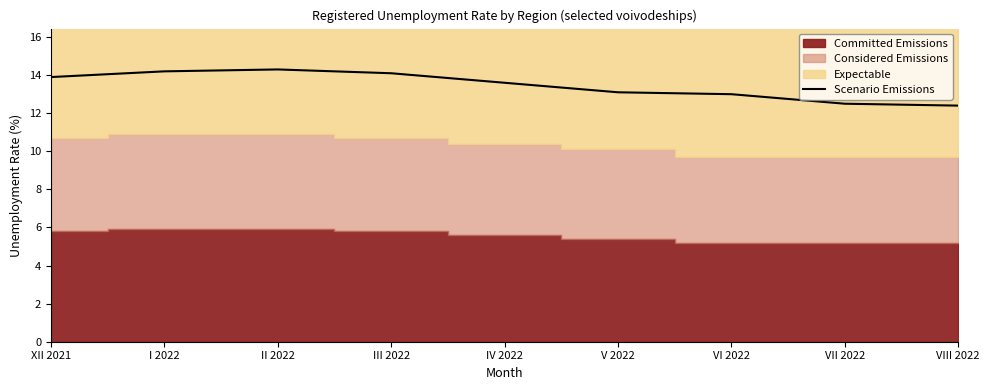

What is the highest value of the Scenario Emissions series?

14.3